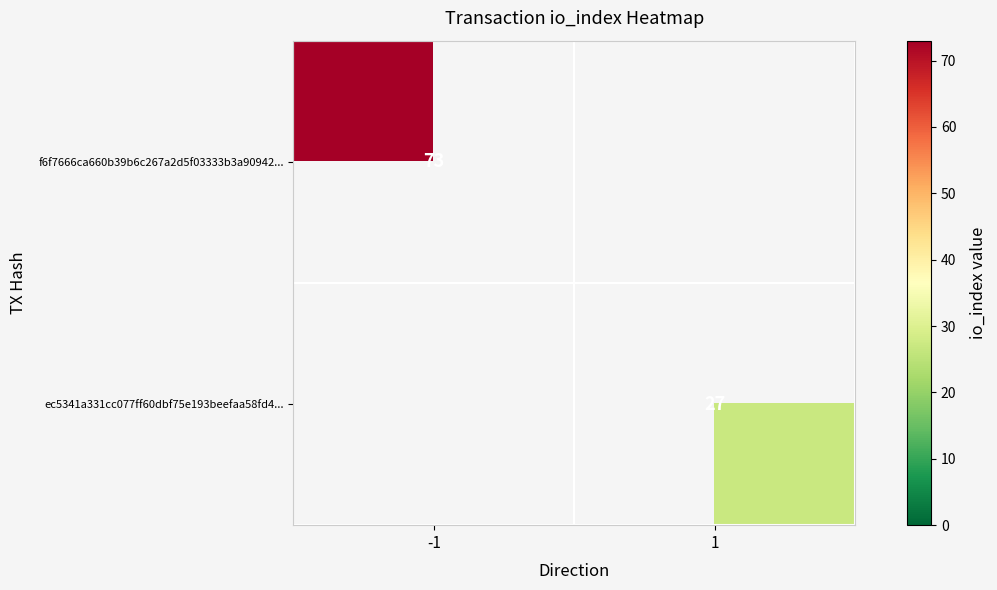

Which category has the highest value across all series?

-1